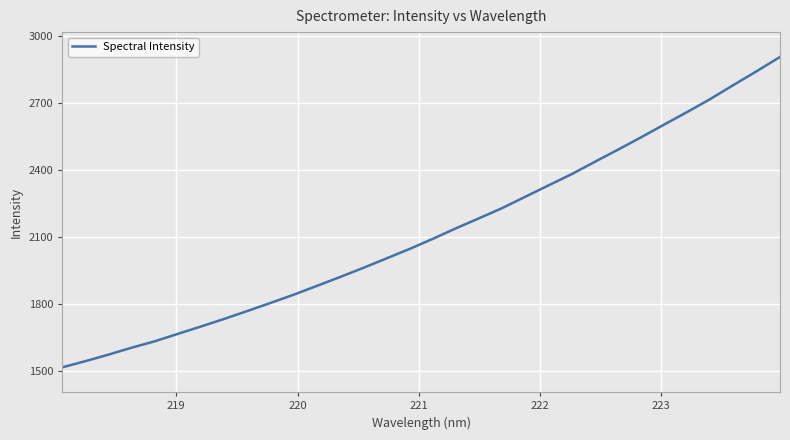

True or false: the data has more than 1 interior local peaks.

False